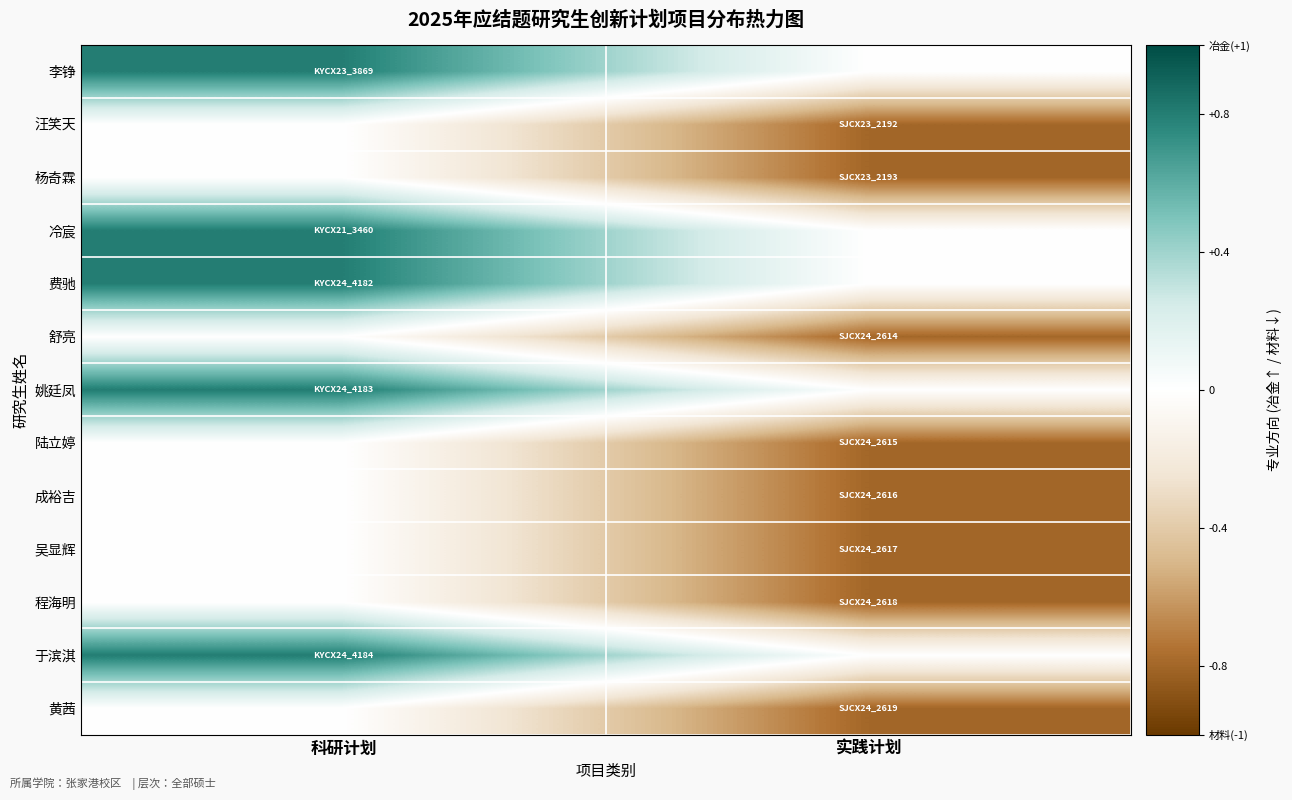

Rank the series at 科研计划 from lowest to highest value.

汪笑天, 杨奇霖, 舒亮, 陆立婷, 成裕吉, 吴显辉, 程海明, 黄茜, 李铮, 冷宸, 费驰, 姚廷凤, 于滨淇